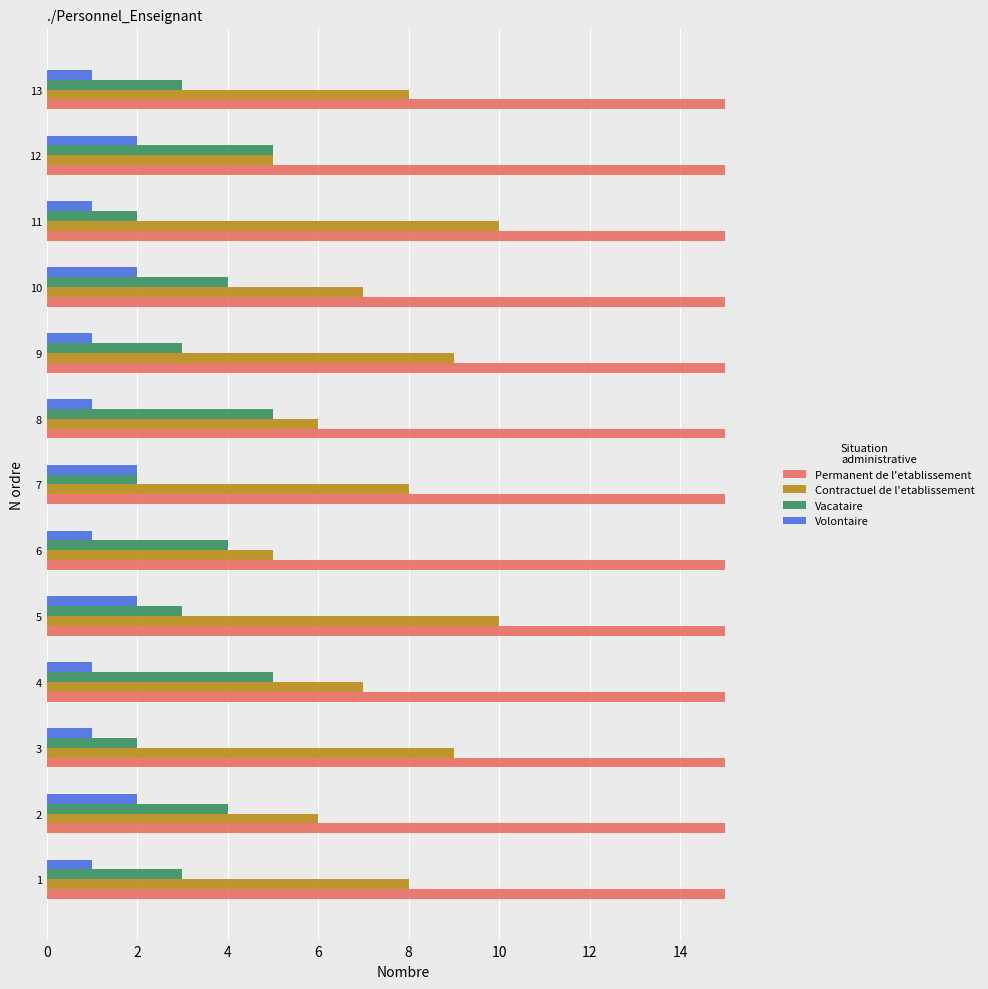

True or false: Contractuel de l'etablissement has a value of 4 at 8.

False